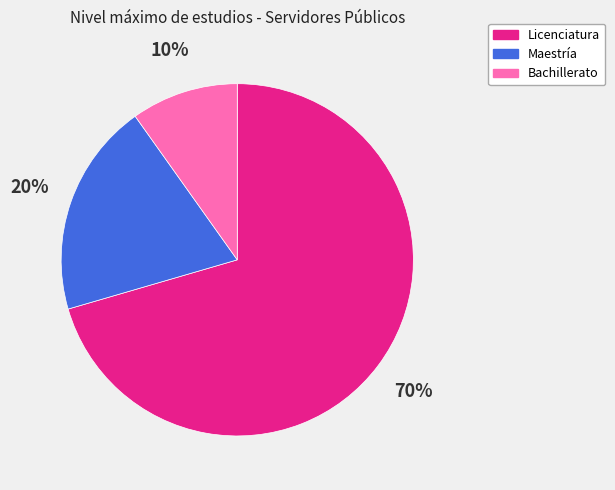

To the nearest percent, what percentage of the pie is Licenciatura?

70%